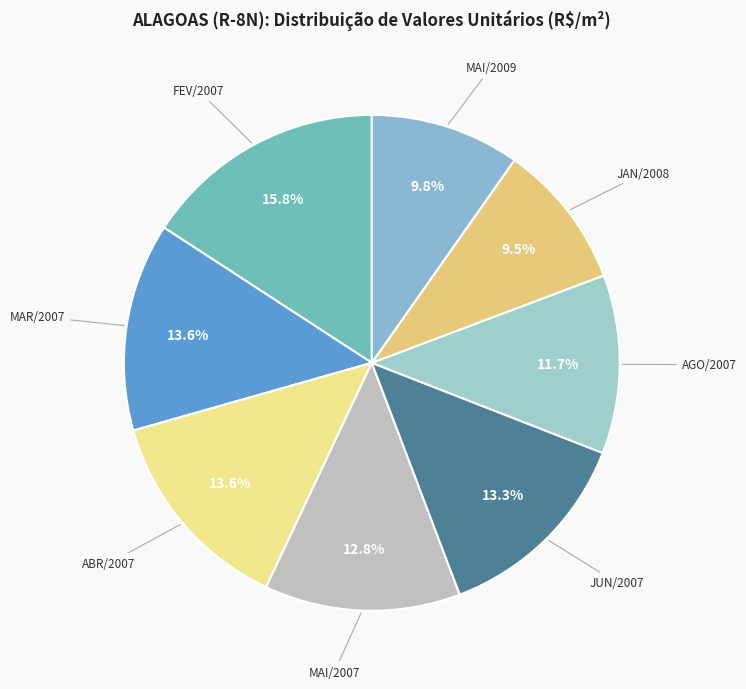

Which has a higher value, ABR/2007 or MAI/2007?

ABR/2007